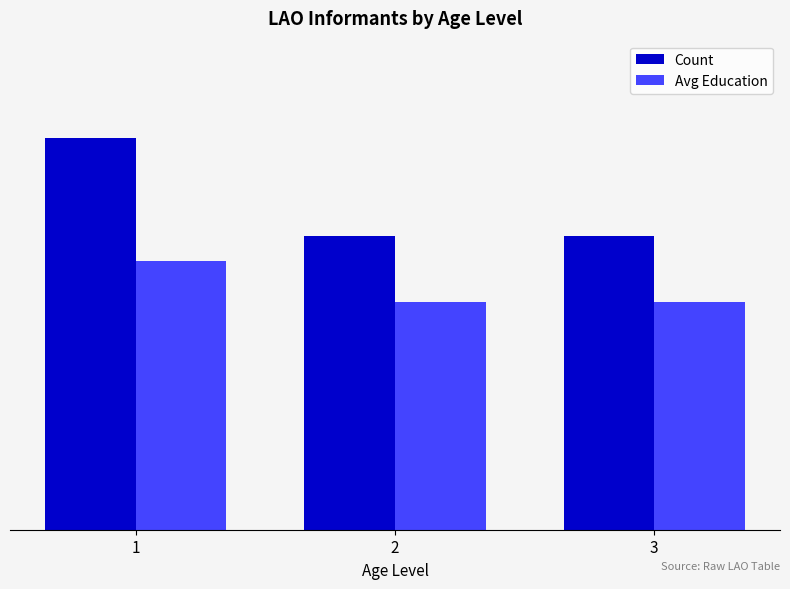

Is the value of Count at 3 greater than the value of Avg Education at 1?

Yes